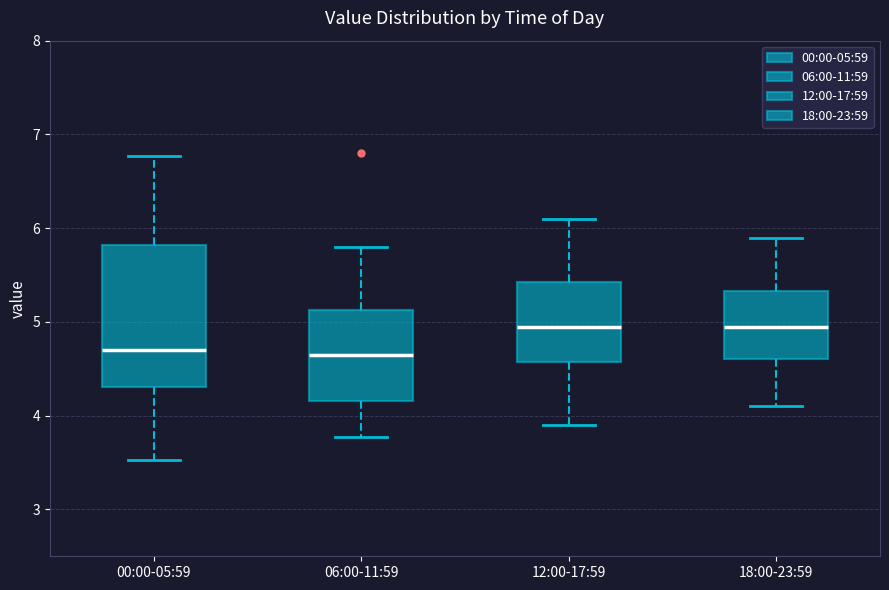

Reading left to right, read every box against the y-axis: the position of its median line, the range the box covers, and the ends of its whiskers. The values are not printed on the chart, so give them approximately, as read against the axis.

00:00-05:59: median 4.7, box 4.3 to 5.8, whiskers 3.5 to 6.8
06:00-11:59: median 4.7, box 4.2 to 5.1, whiskers 3.8 to 5.8
12:00-17:59: median 5.0, box 4.6 to 5.4, whiskers 3.9 to 6.1
18:00-23:59: median 5.0, box 4.6 to 5.3, whiskers 4.1 to 5.9